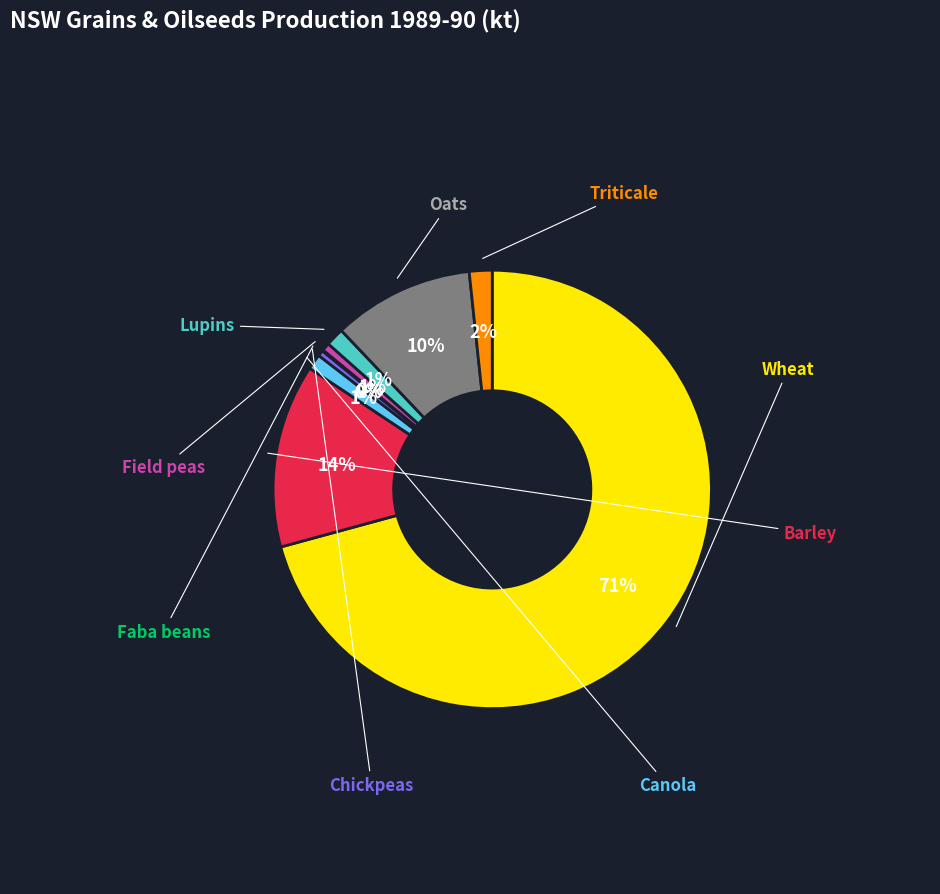

To the nearest percent, what is the difference between the largest and smallest slice percentages?

71%